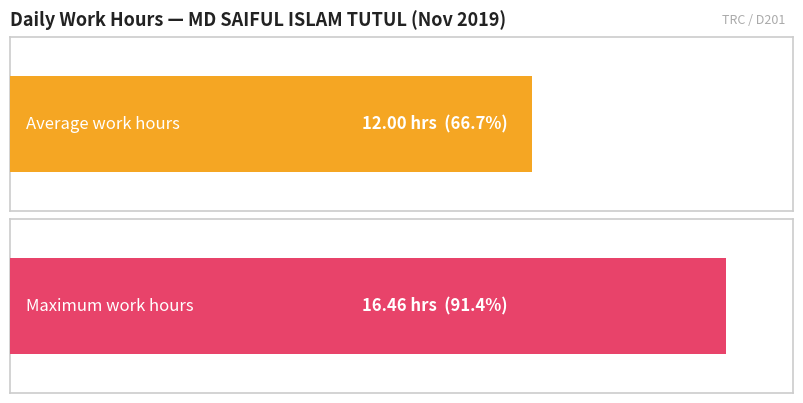

Where is the data nearest to the value 12?

1